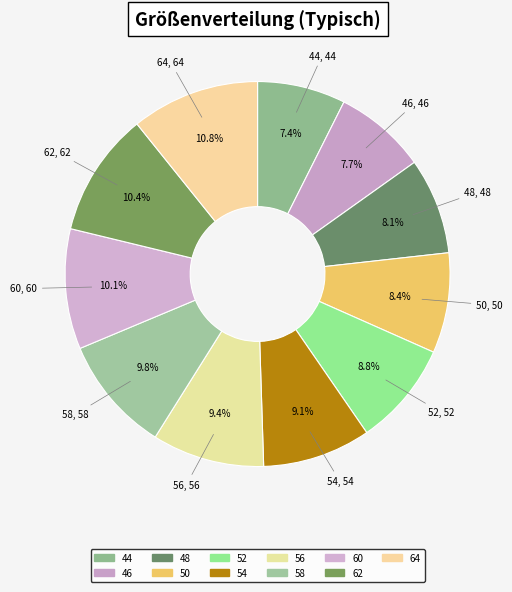

How many segments does this pie chart have?

11